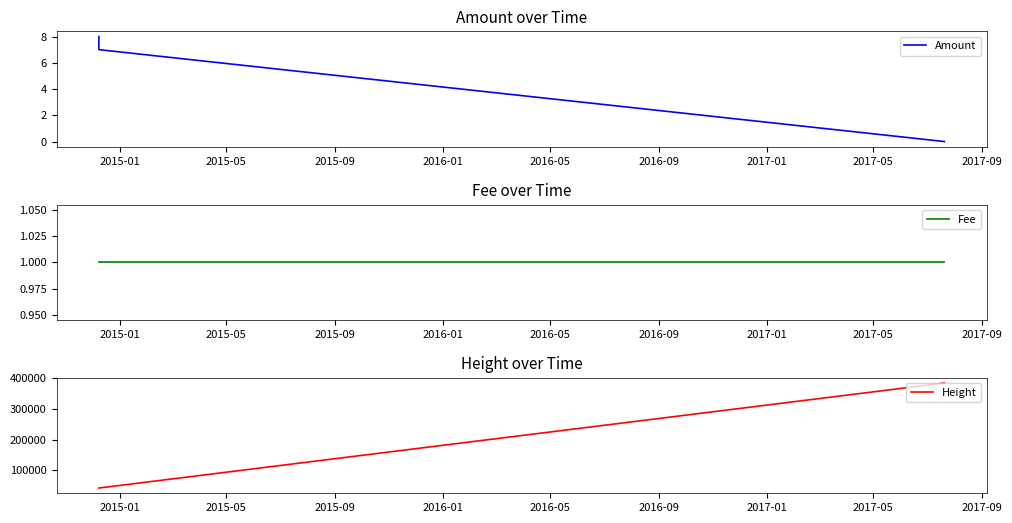

Which series has the largest range (max minus min)?

Height